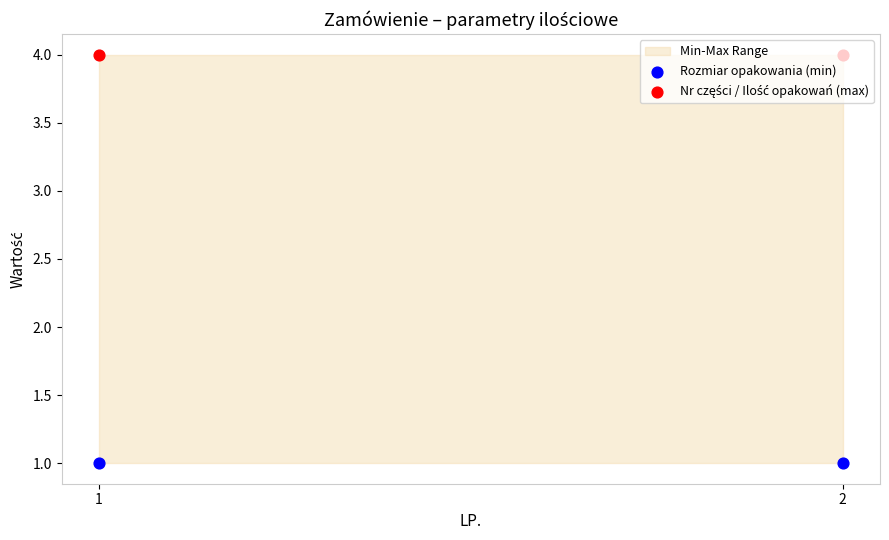

What is the total value across all series at 1?

5